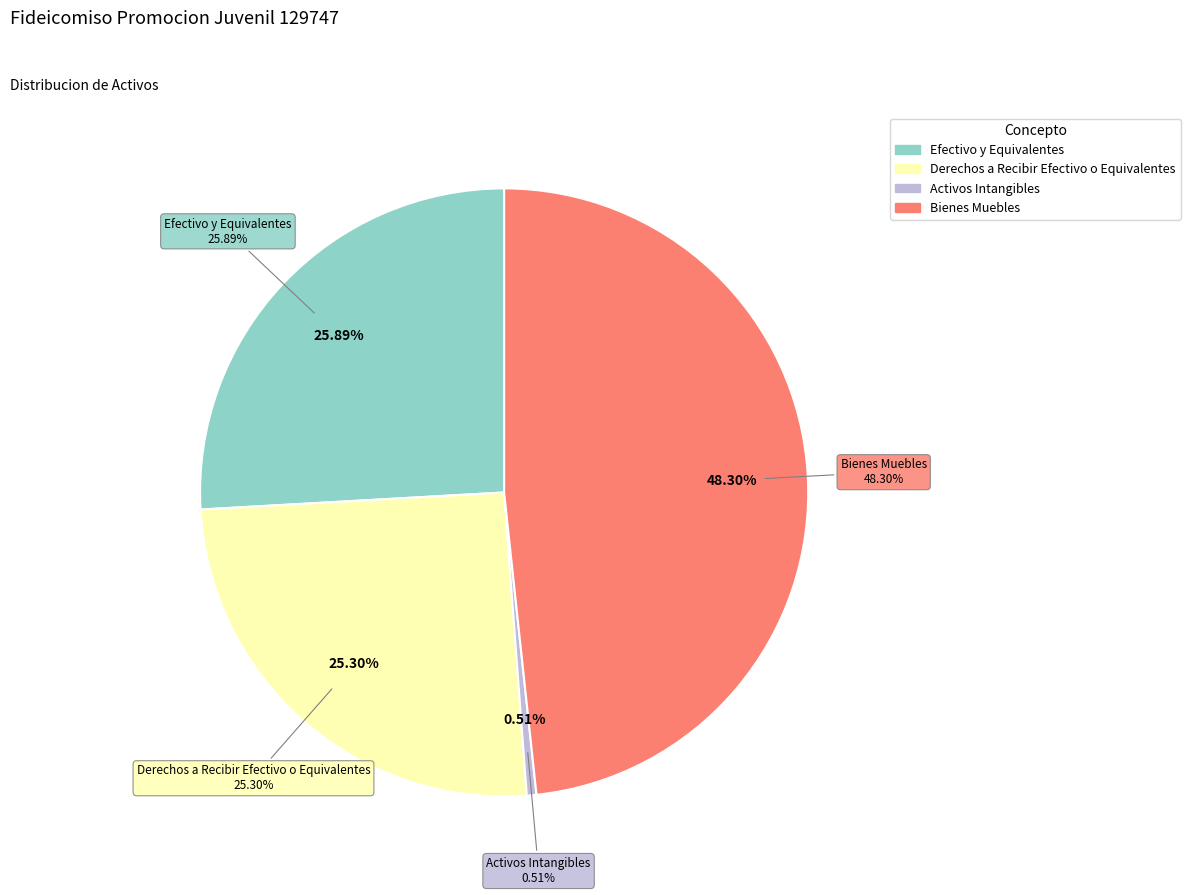

To the nearest percent, what percentage of the pie is Derechos a Recibir Efectivo o Equivalentes?

25%